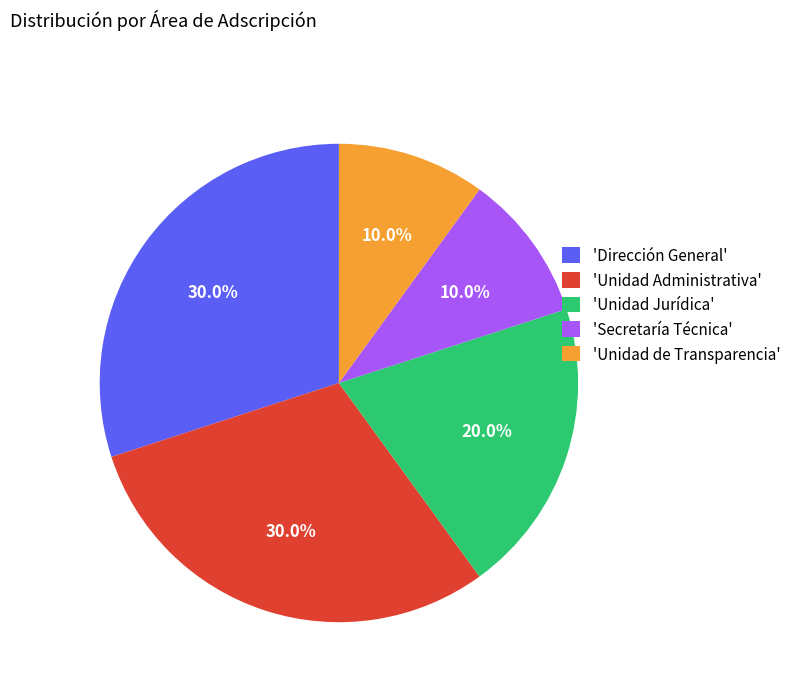

What portion of the pie excludes 'Unidad de Transparencia'?

90.0%